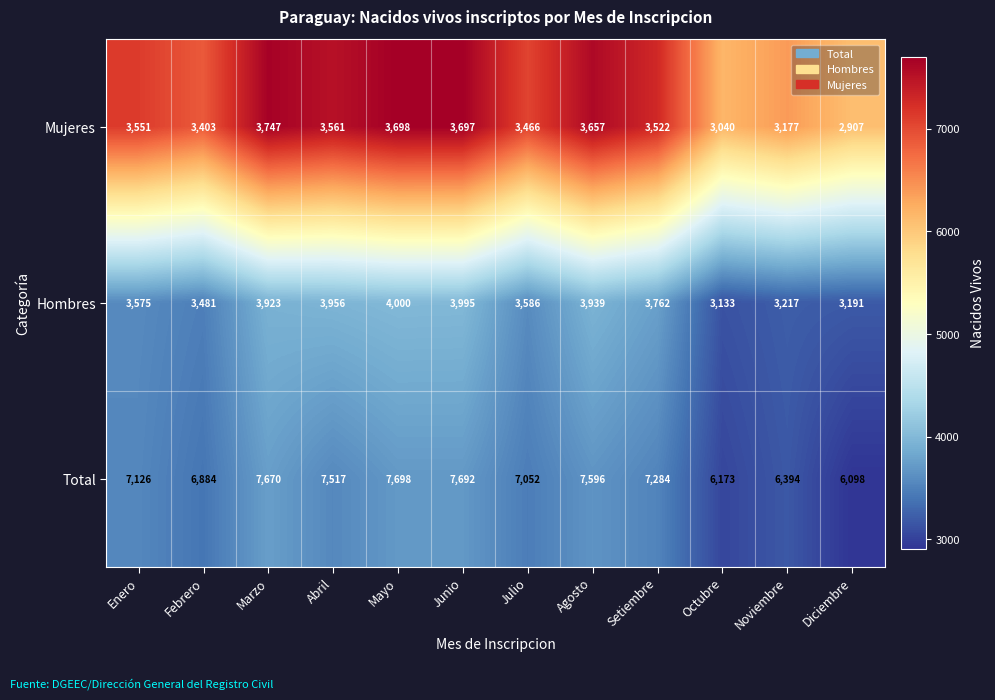

Where is Mujeres nearest to the value 3327?

Febrero